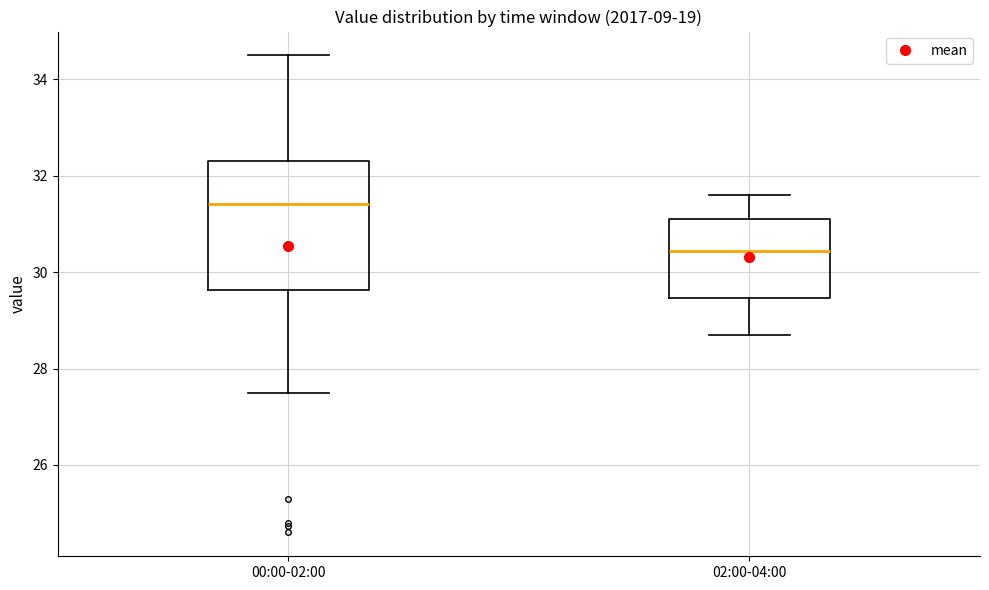

Reading left to right, transcribe this box plot: for each box, give where its median line is, the range the box spans, and where its two whiskers end, as read against the y-axis. The values are not printed on the chart, so give them approximately, as read against the axis.

00:00-02:00: median 31.4, box 29.6 to 32.4, whiskers 27.6 to 34.6
02:00-04:00: median 30.4, box 29.4 to 31.2, whiskers 28.8 to 31.6